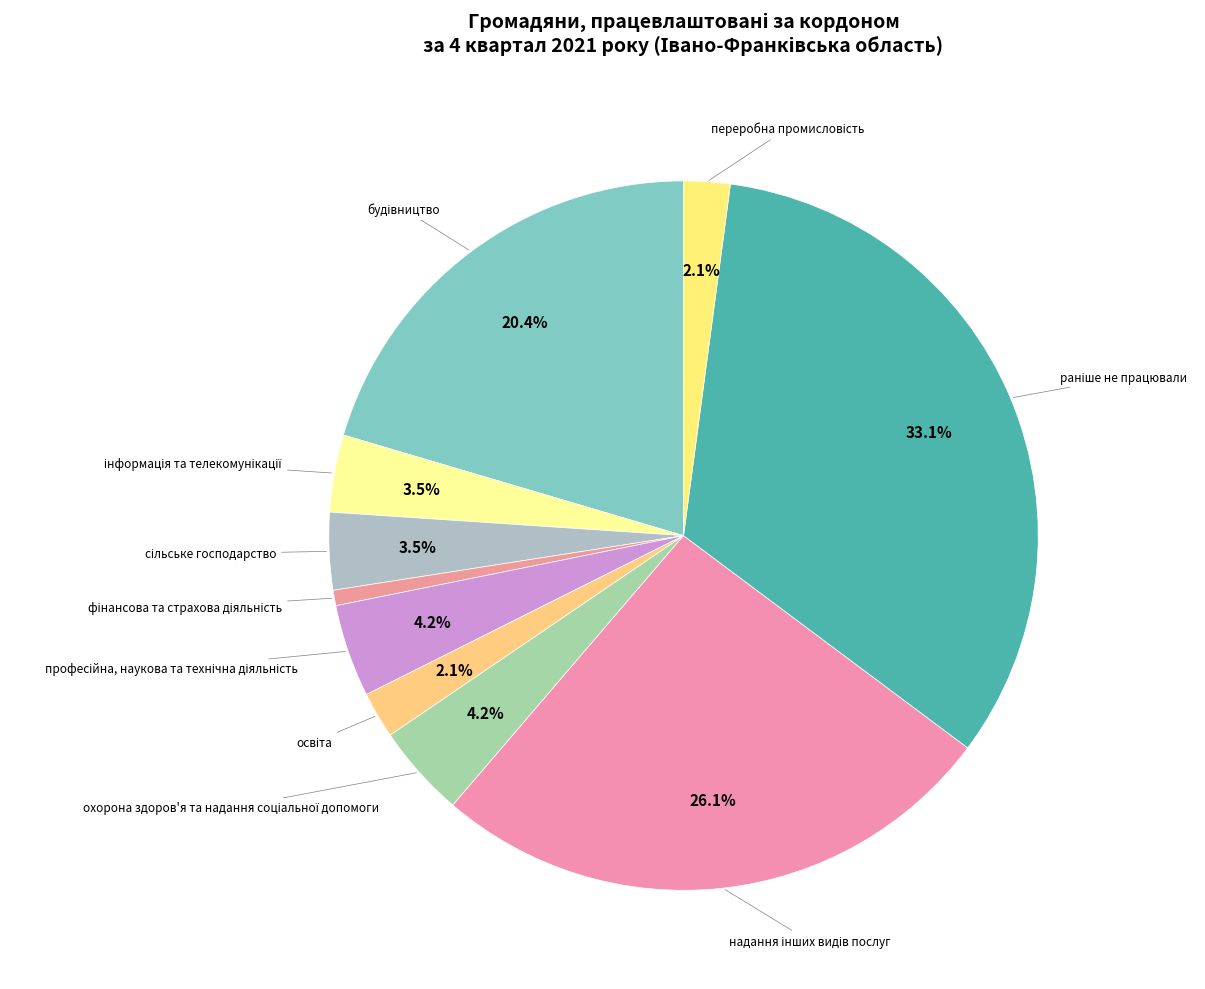

Which category has the biggest portion of the pie?

раніше не працювали